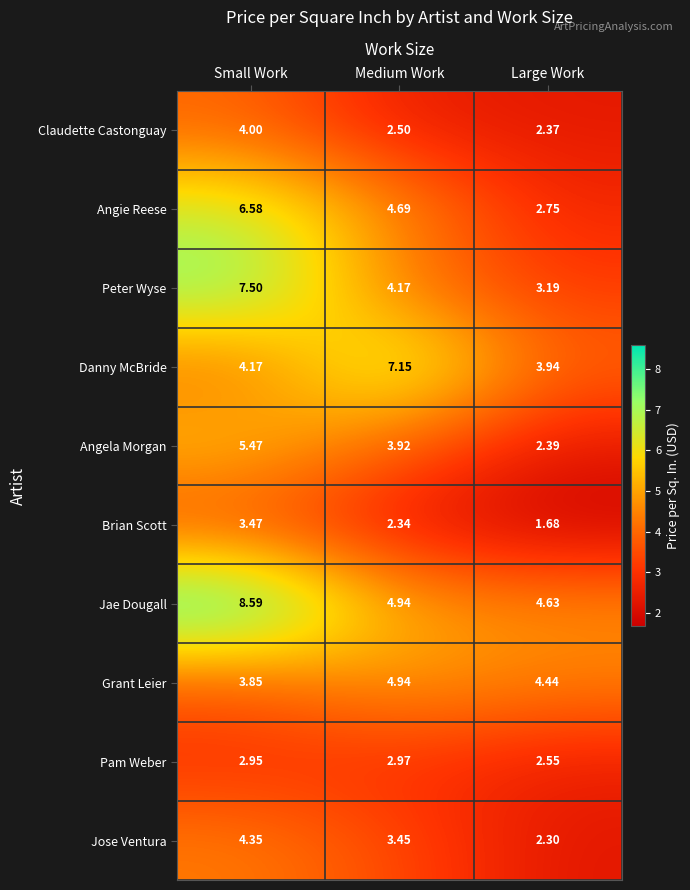

Which category has the highest value in the Jae Dougall series?

Small Work